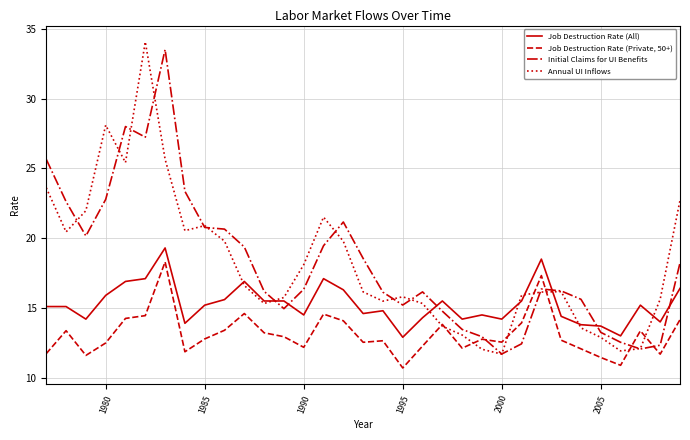

True or false: Initial Claims for UI Benefits and Job Destruction Rate (All) intersect in this chart.

True